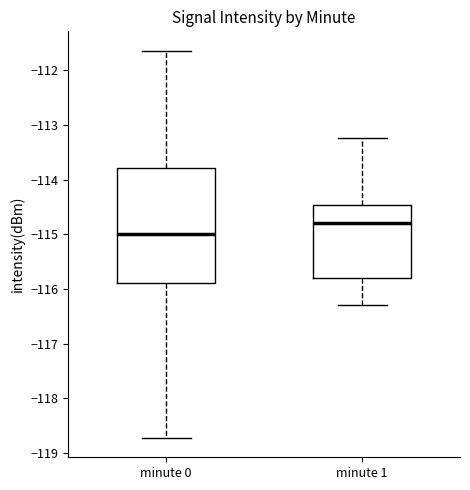

Reading left to right, read every box against the y-axis: the position of its median line, the range the box covers, and the ends of its whiskers. The values are not printed on the chart, so give them approximately, as read against the axis.

minute 0: median -115.0, box -115.9 to -113.8, whiskers -118.7 to -111.6
minute 1: median -114.8, box -115.8 to -114.5, whiskers -116.3 to -113.2